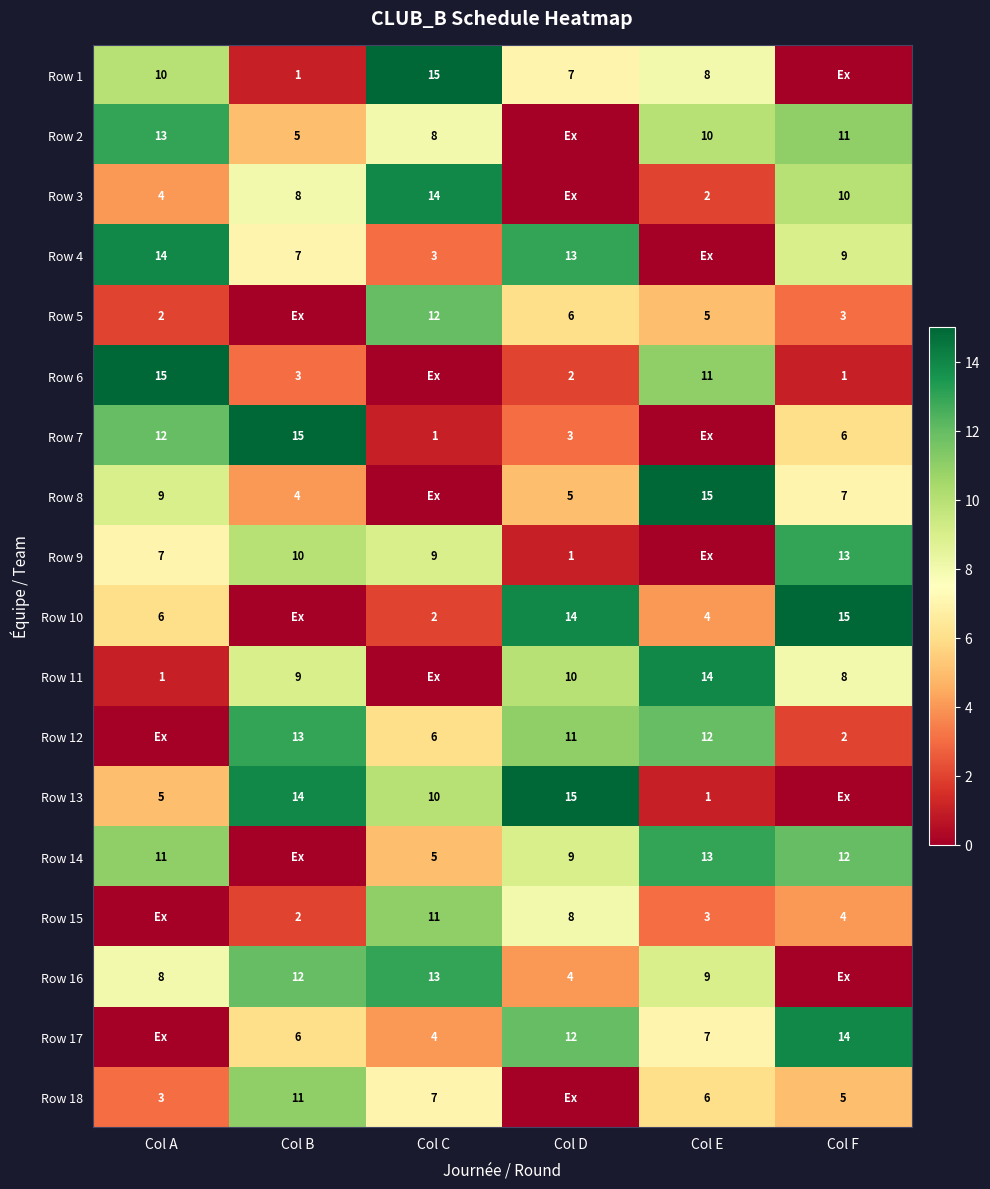

Is it true that Row 12 equals 2 at Col F?

True